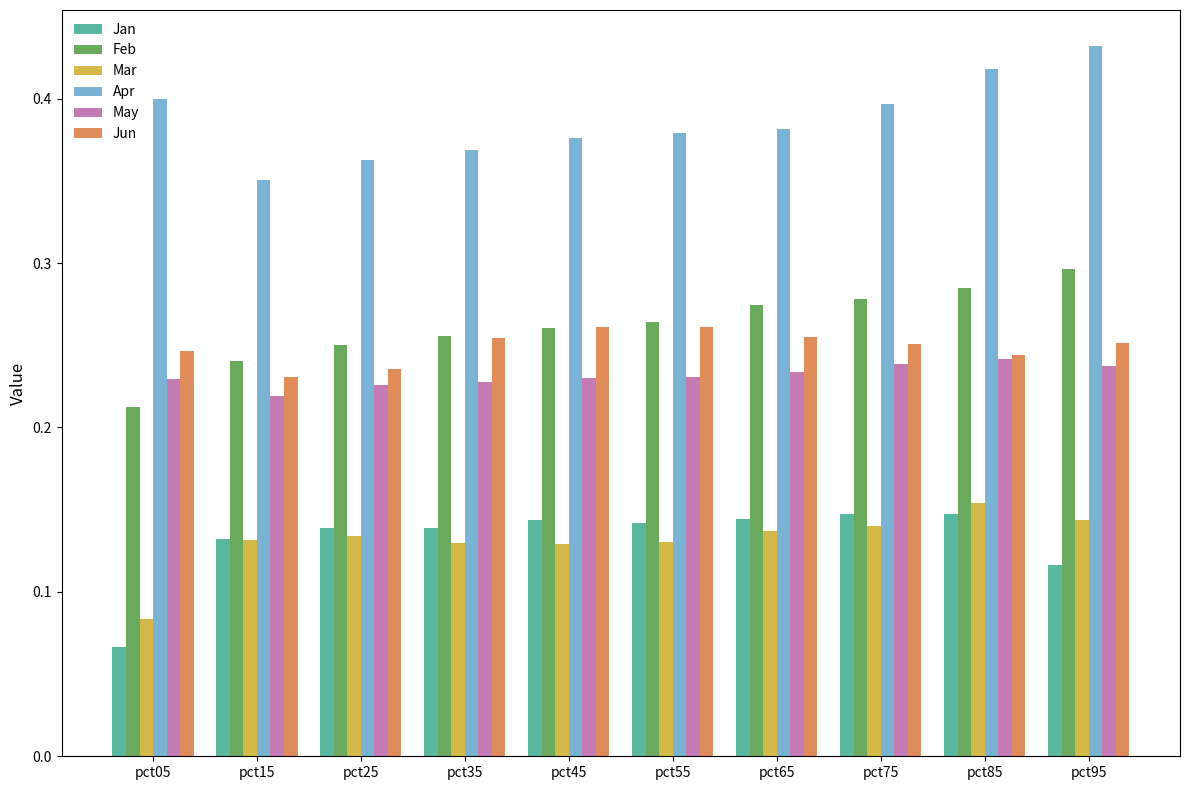

True or false: Apr has a value of 0.2 at pct55.

False